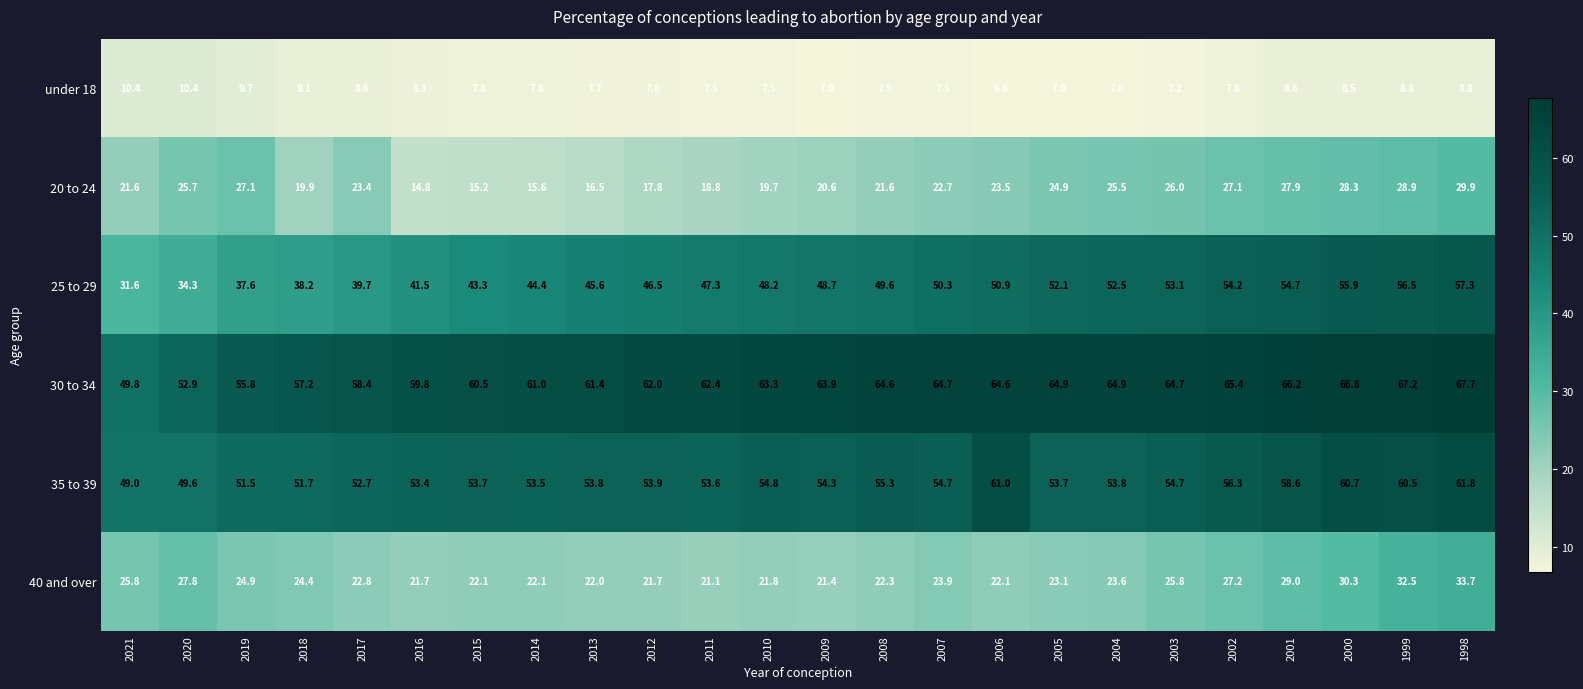

What value does the 35 to 39 series have at 1998?

61.8